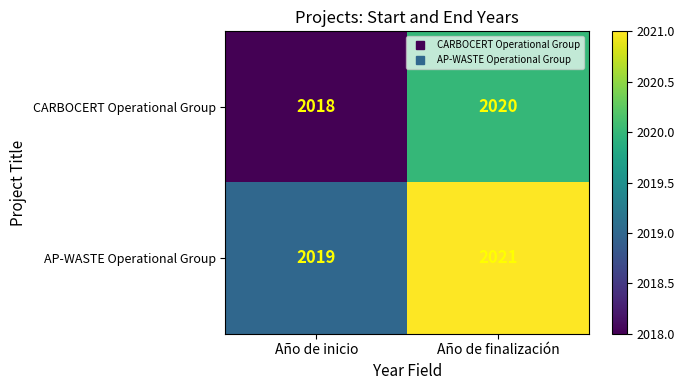

What is the total value across all series at Año de finalización?

4041